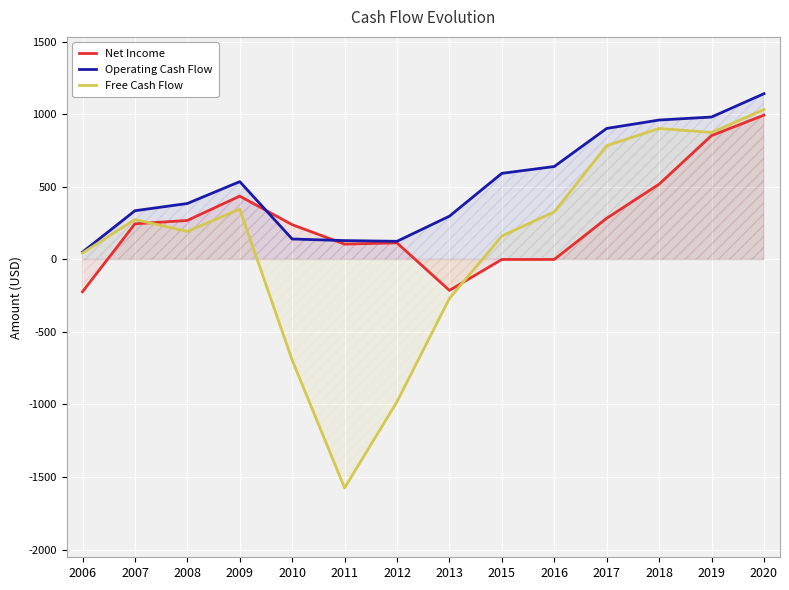

What is the difference between the maximum and minimum values in the Operating Cash Flow series?

1092.5